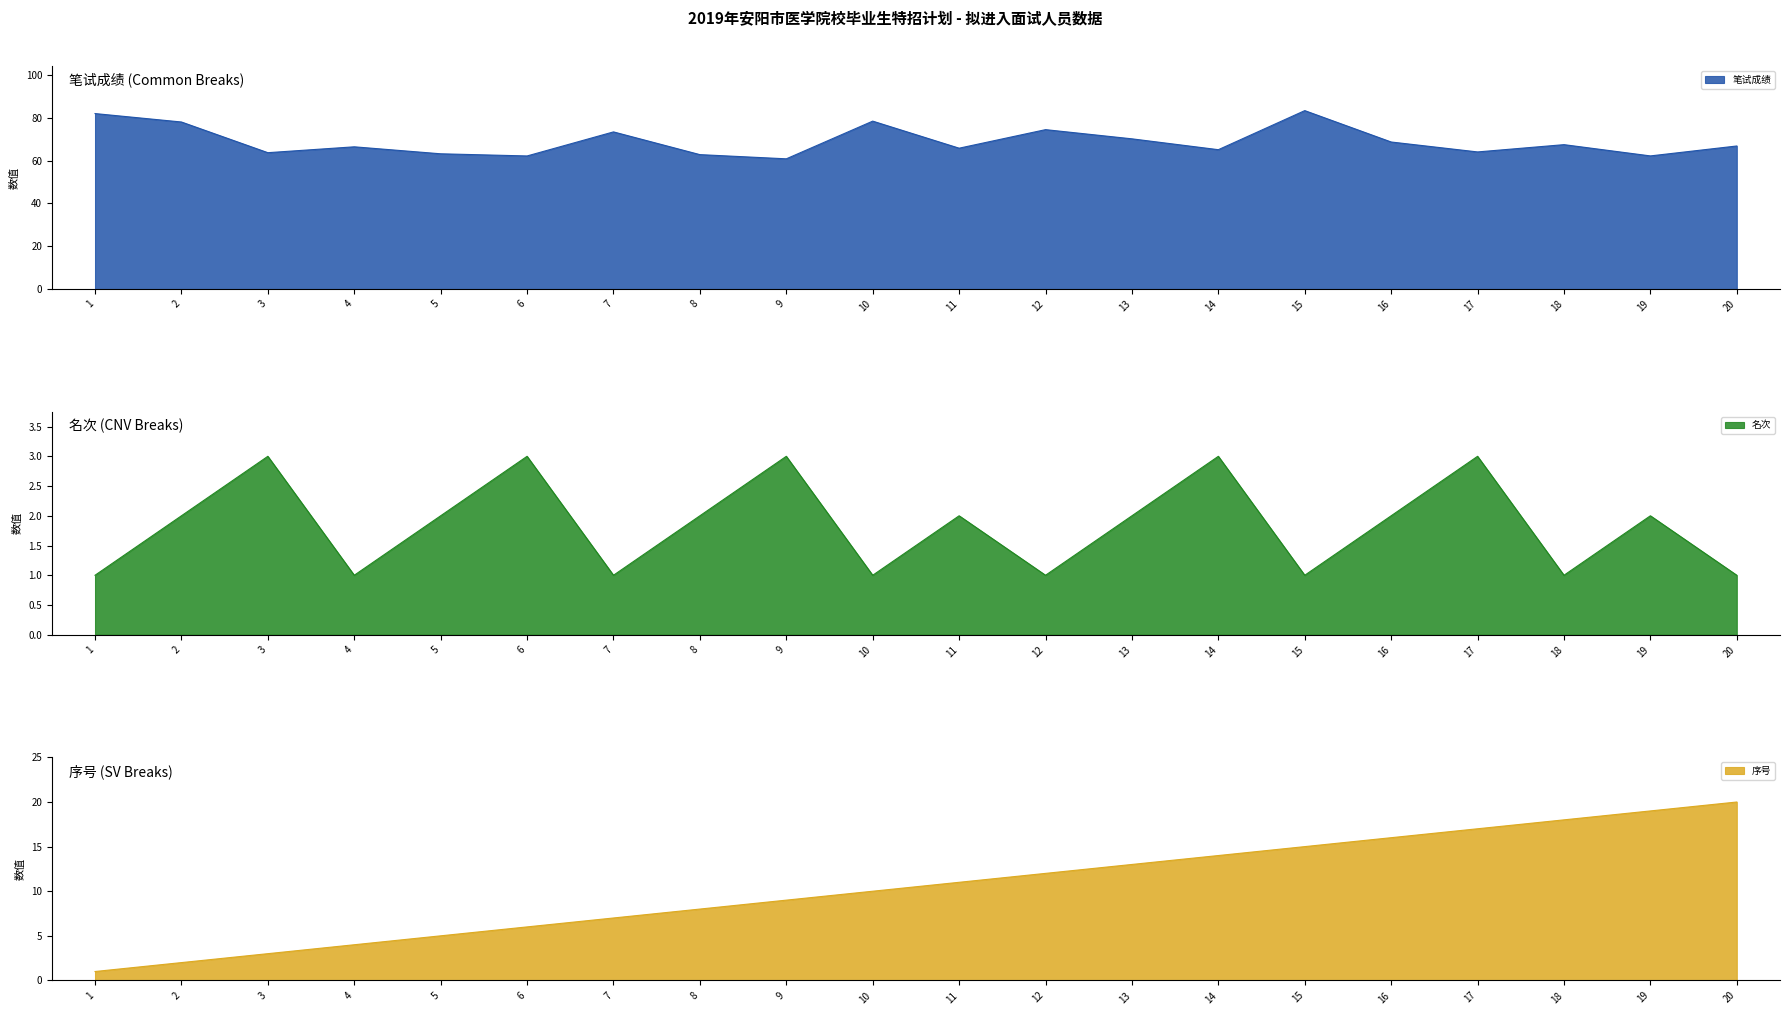

Reading left to right, what are all the values shown in this chart?

笔试成绩: 82.0	78.0	63.7	66.4	63.2	62.2	73.4	62.8	60.8	78.4	65.8	74.5	70.2	65.1	83.3	68.7	64.0	67.4	62.2	66.8
名次: 1.0	2.0	3.0	1.0	2.0	3.0	1.0	2.0	3.0	1.0	2.0	1.0	2.0	3.0	1.0	2.0	3.0	1.0	2.0	1.0
序号: 1.0	2.0	3.0	4.0	5.0	6.0	7.0	8.0	9.0	10.0	11.0	12.0	13.0	14.0	15.0	16.0	17.0	18.0	19.0	20.0